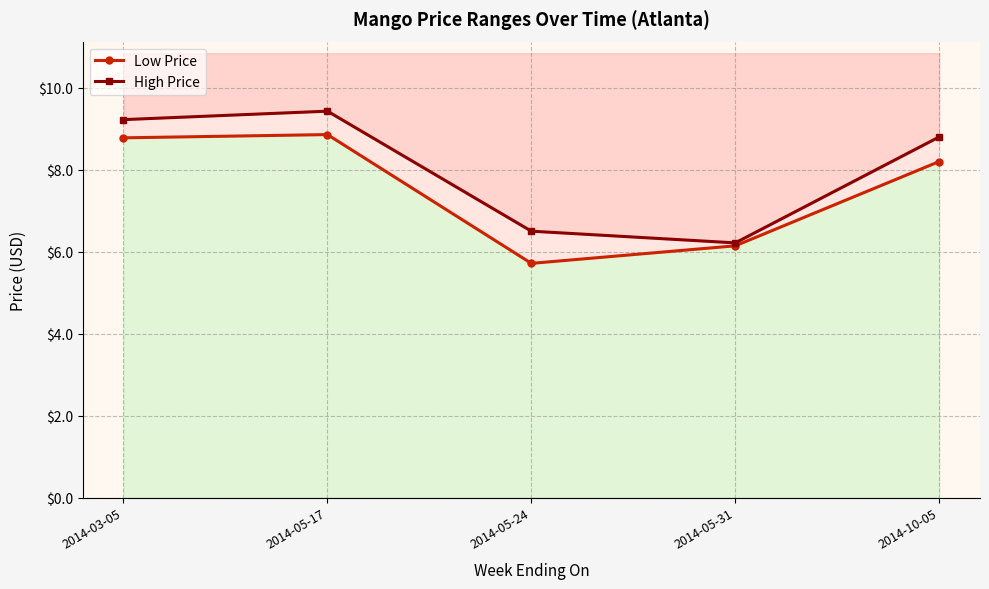

Which series has the largest total across all categories?

High Price